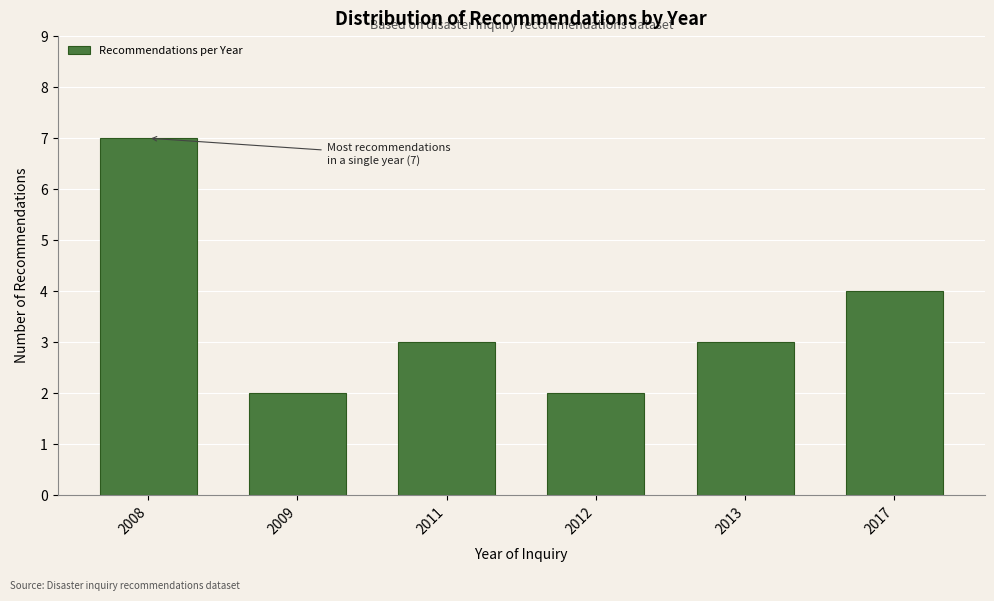

Reading right to left, what are all the values shown in this chart?

2017=4	2013=3	2012=2	2011=3	2009=2	2008=7